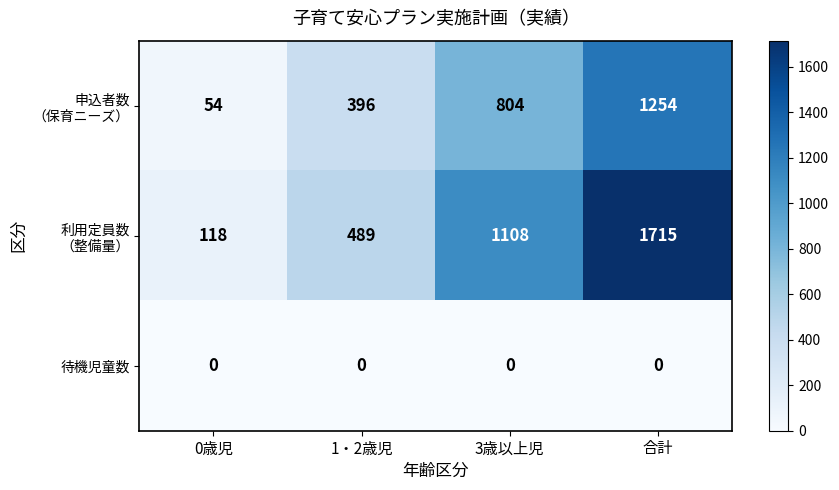

What is the greatest value displayed?

1715